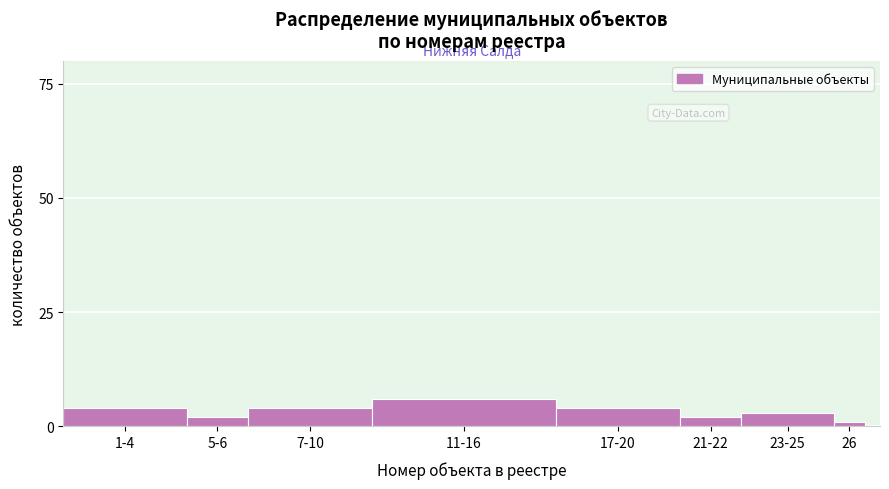

Reading left to right, transcribe all the data shown in this chart.

1-4=4	5-6=2	7-10=4	11-16=6	17-20=4	21-22=2	23-25=3	26=1